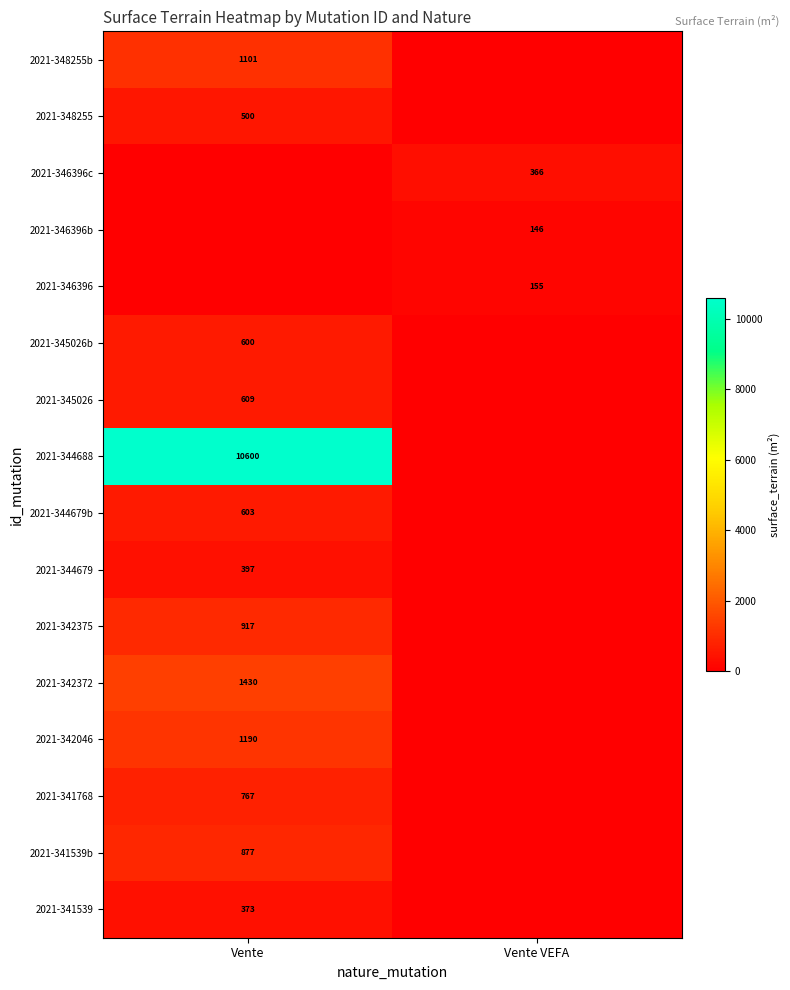

Is the value of 2021-342372 at Vente greater than the value of 2021-344679 at Vente?

Yes